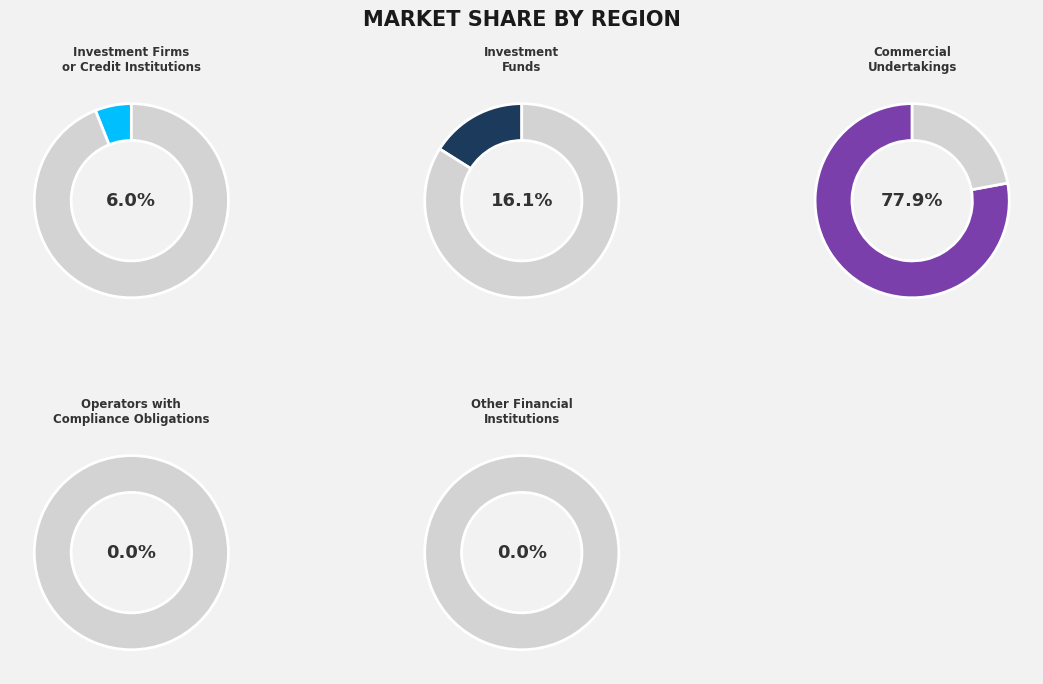

What percentage do Commercial
Undertakings and Other Financial
Institutions together represent?

77.9%